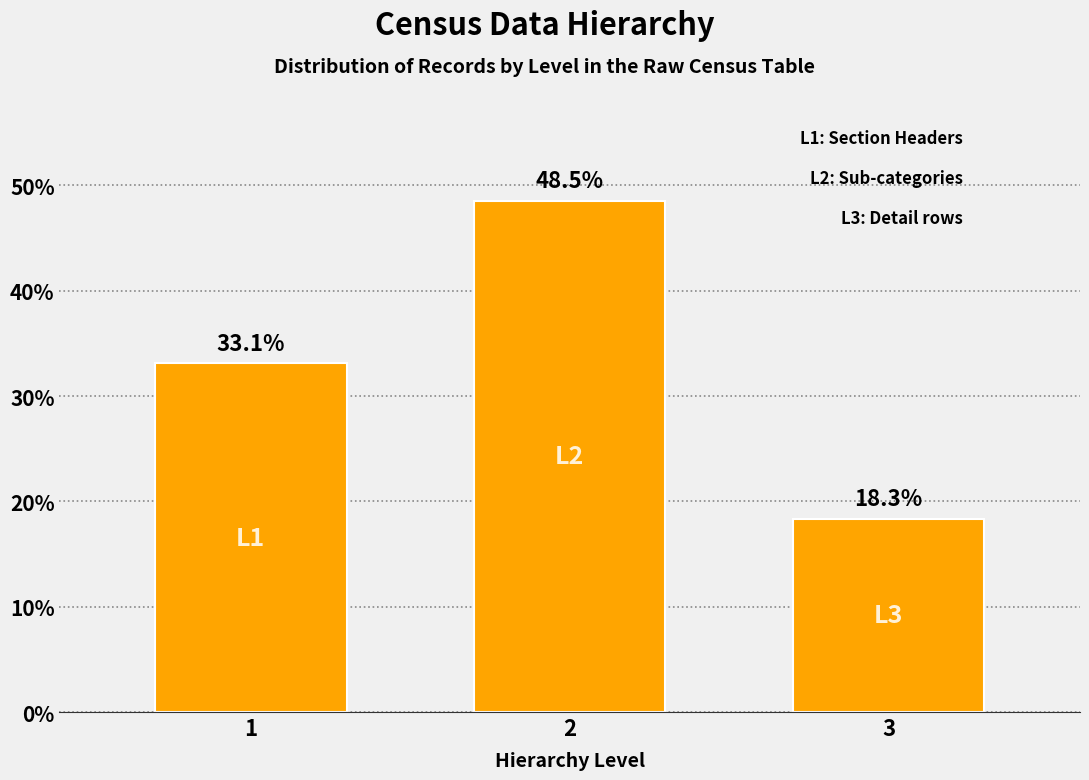

Reading left to right, what are all the values shown in this chart?

1=33.1	2=48.5	3=18.3